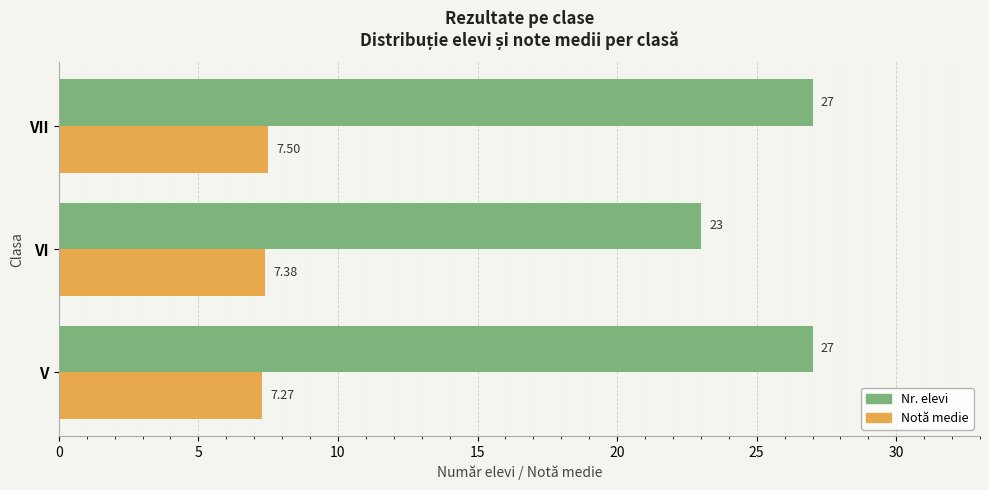

Rank the series at VII from lowest to highest value.

Notă medie, Nr. elevi